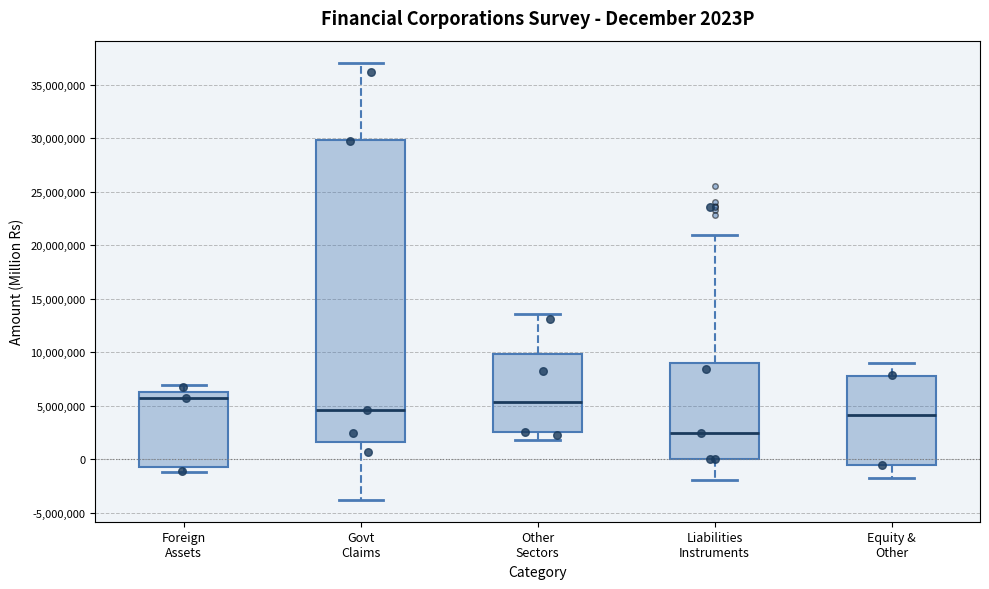

Reading left to right, read every box against the y-axis: the position of its median line, the range the box covers, and the ends of its whiskers. The values are not printed on the chart, so give them approximately, as read against the axis.

Foreign Assets: median 5500000, box -500000 to 6500000, whiskers -1000000 to 7000000
Govt Claims: median 4500000, box 1500000 to 30000000, whiskers -4000000 to 37000000
Other Sectors: median 5500000, box 2500000 to 10000000, whiskers 2000000 to 13500000
Liabilities Instruments: median 2500000, box 0 to 9000000, whiskers -2000000 to 21000000
Equity & Other: median 4000000, box -500000 to 8000000, whiskers -1500000 to 9000000